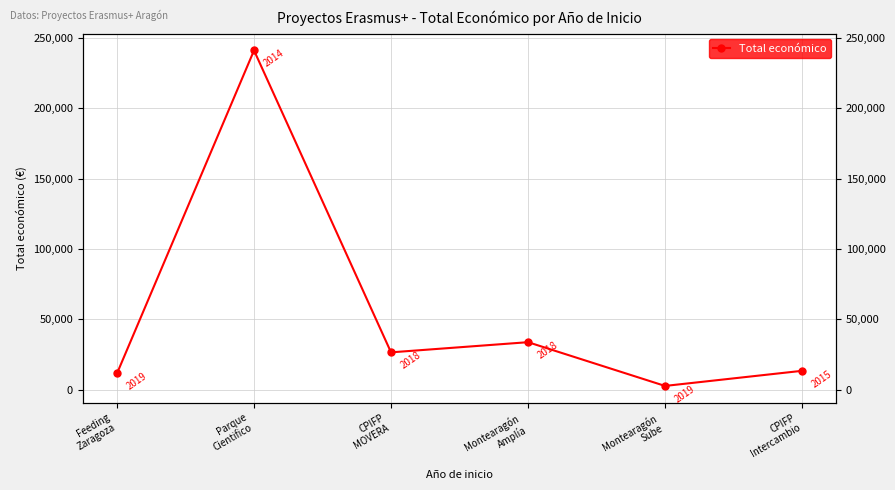

What is the difference between the values at CPIFP
MOVERA and Parque
Cientifico?

214400